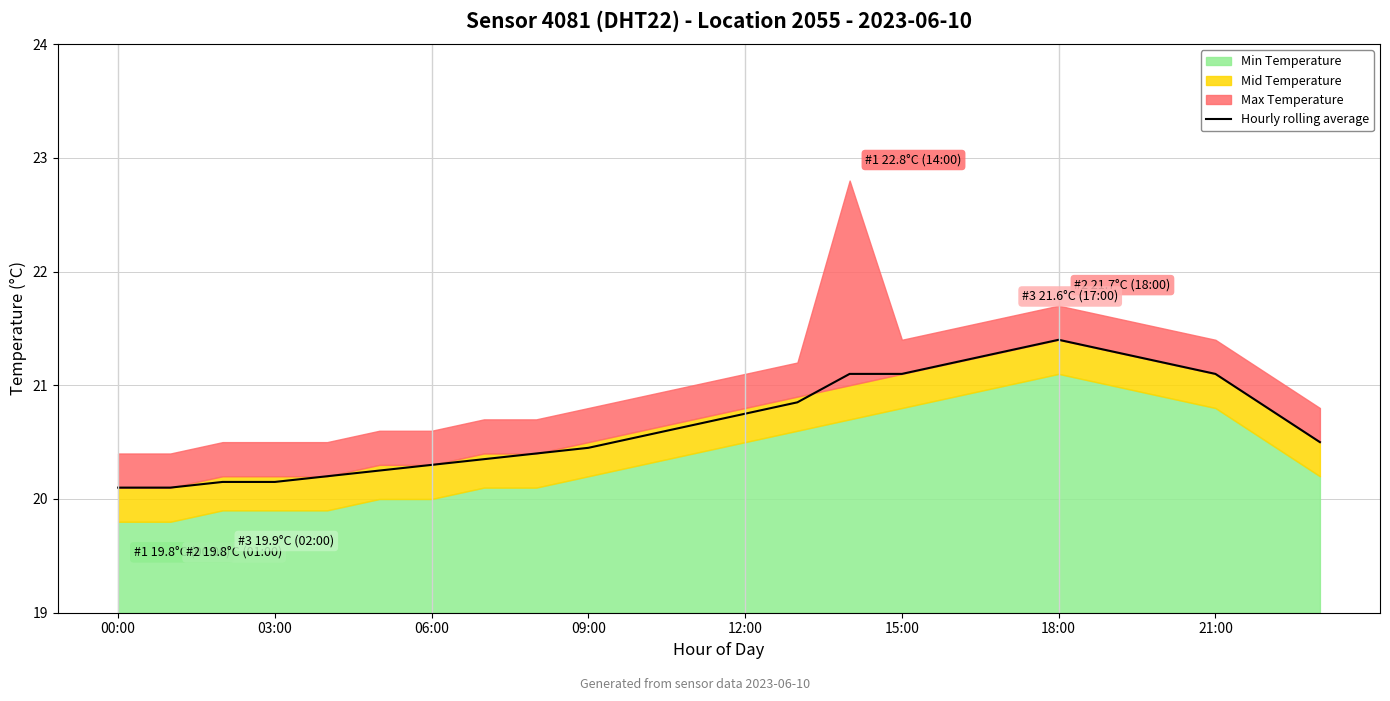

What is the minimum value for Hourly rolling average?

20.1